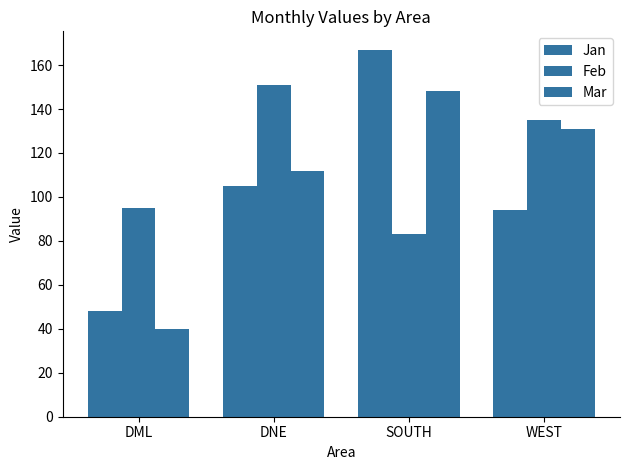

Is it true that Feb equals 119 at SOUTH?

False